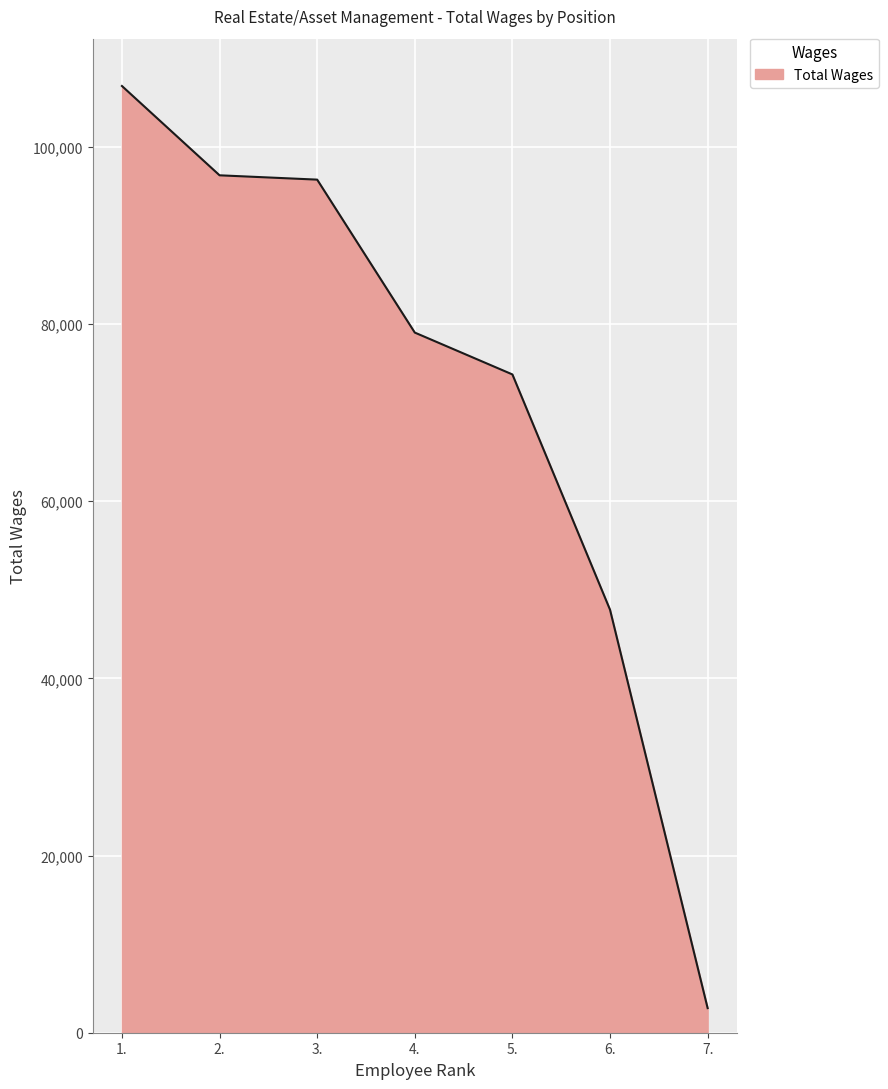

What is the ratio of the value at 4. to the value at 1.?

0.7